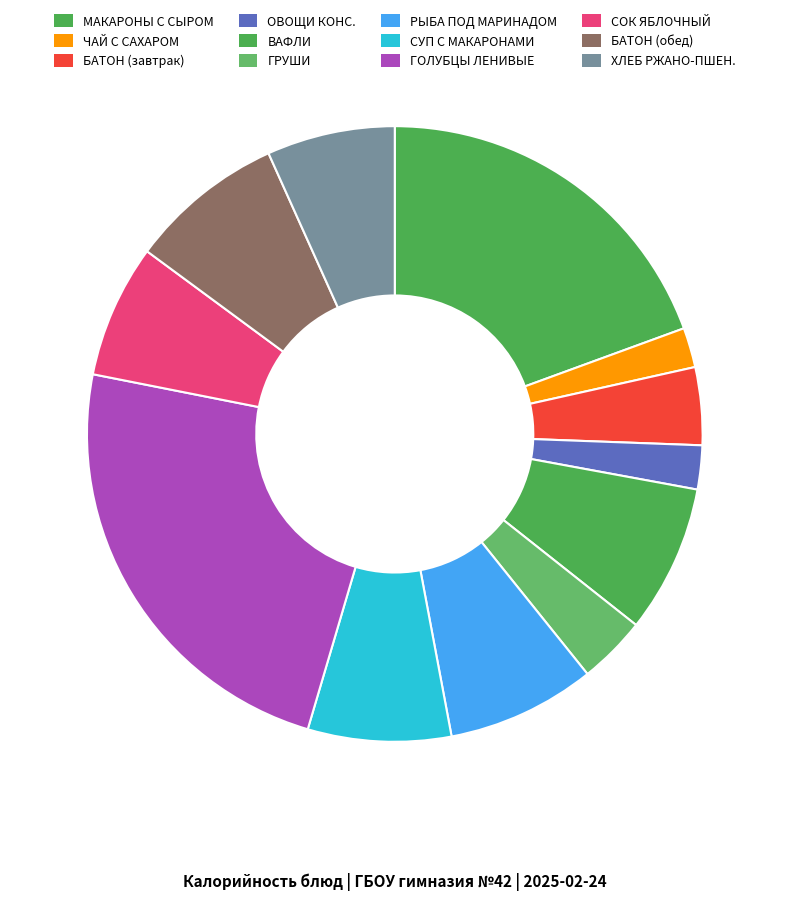

Rank the categories by value from highest to lowest.

ГОЛУБЦЫ ЛЕНИВЫЕ, МАКАРОНЫ С СЫРОМ, БАТОН ОБОГАЩЕННЫЙ (обед), РЫБА ПОД МАРИНАДОМ, ВАФЛИ ВИТАМИНИЗИРОВАННЫЕ, СУП С МАКАРОННЫМИ ИЗДЕЛИЯМИ, СОК ФРУКТОВЫЙ (ЯБЛОЧНЫЙ), ХЛЕБ РЖАНО-ПШЕНИЧНЫЙ ОБОГАЩЕННЫЙ, БАТОН ОБОГАЩЕННЫЙ (завтрак), ФРУКТЫ СВЕЖИЕ (ГРУШИ), ОВОЩИ КОНСЕРВИРОВАННЫЕ ОТВАРНЫЕ, ЧАЙ С САХАРОМ